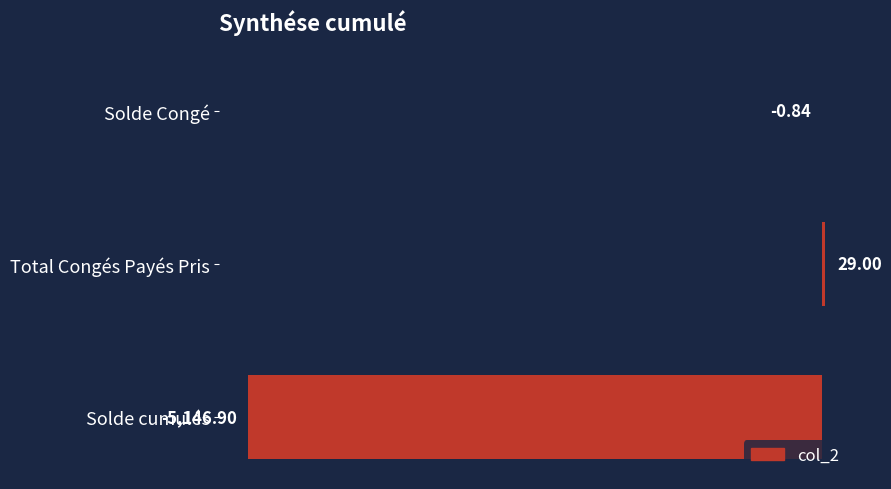

What is the sum of the values at Total Congés Payés Pris and Solde cumulés?

-5117.9